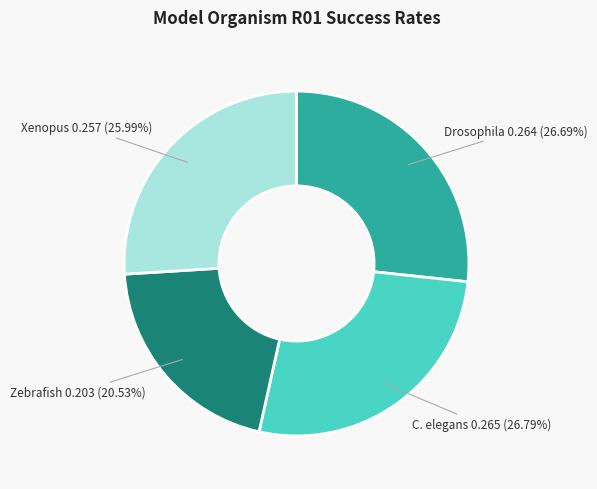

Does Zebrafish represent more than half of the total?

No